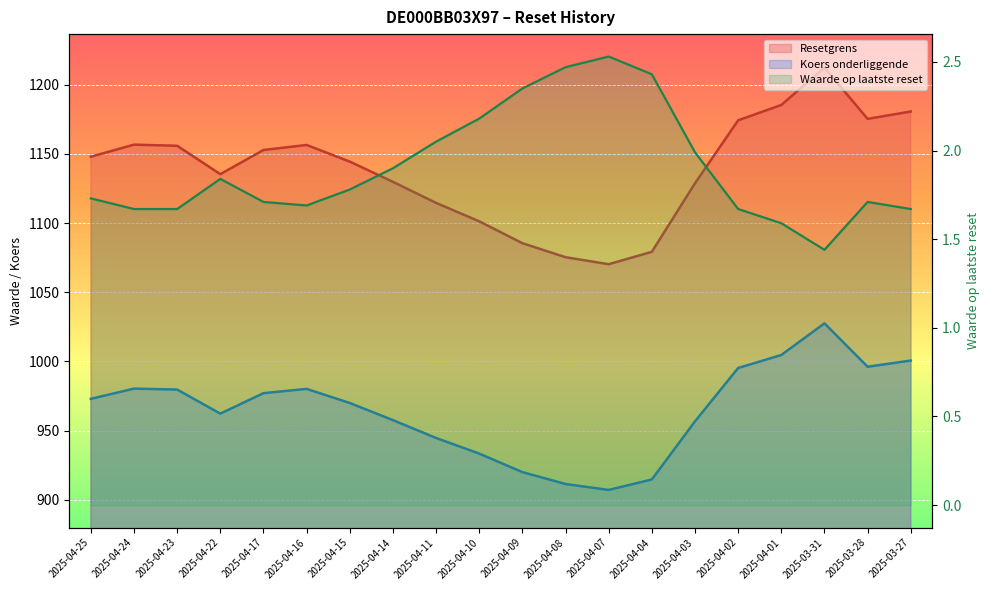

Is the value of Waarde op laatste reset (line) at 2025-04-17 greater than the value of Koers onderliggende (line) at 2025-03-31?

No